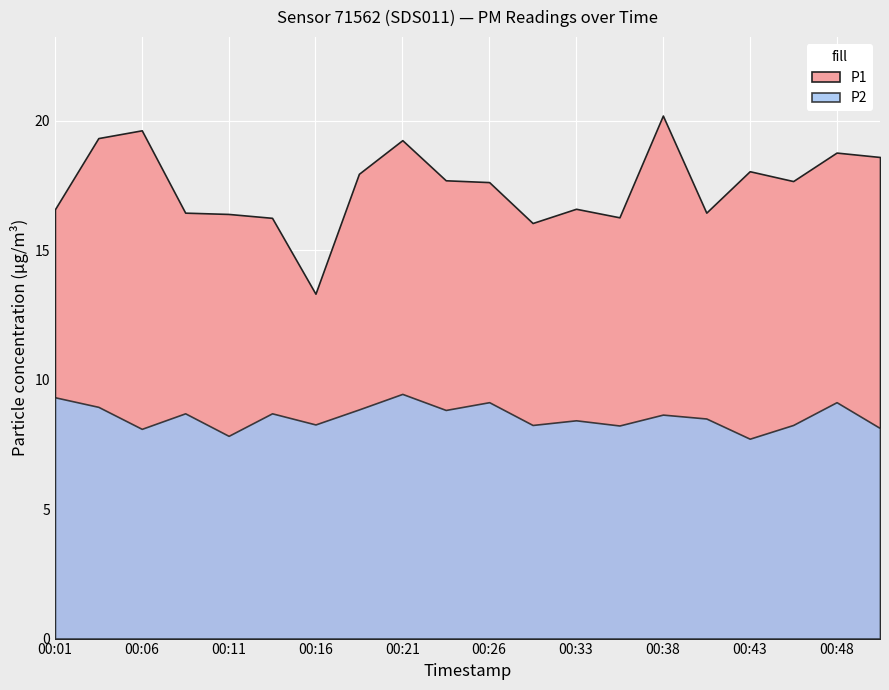

The value of P2 at 00:11 is 2.8. True or false?

False